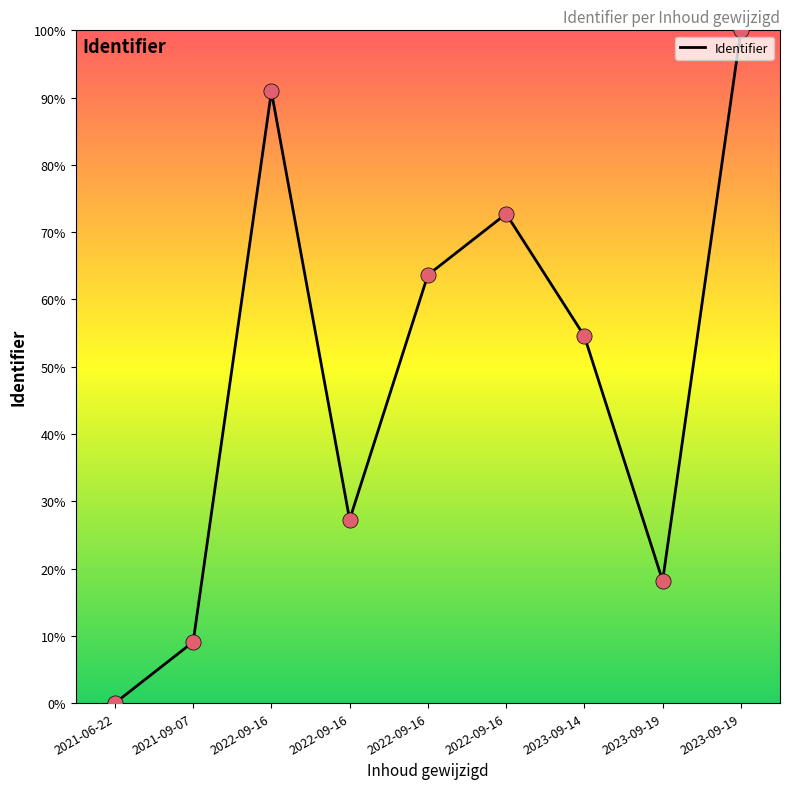

What is the ratio of the value at 2022-09-16 to the value at 2022-09-16?

0.8